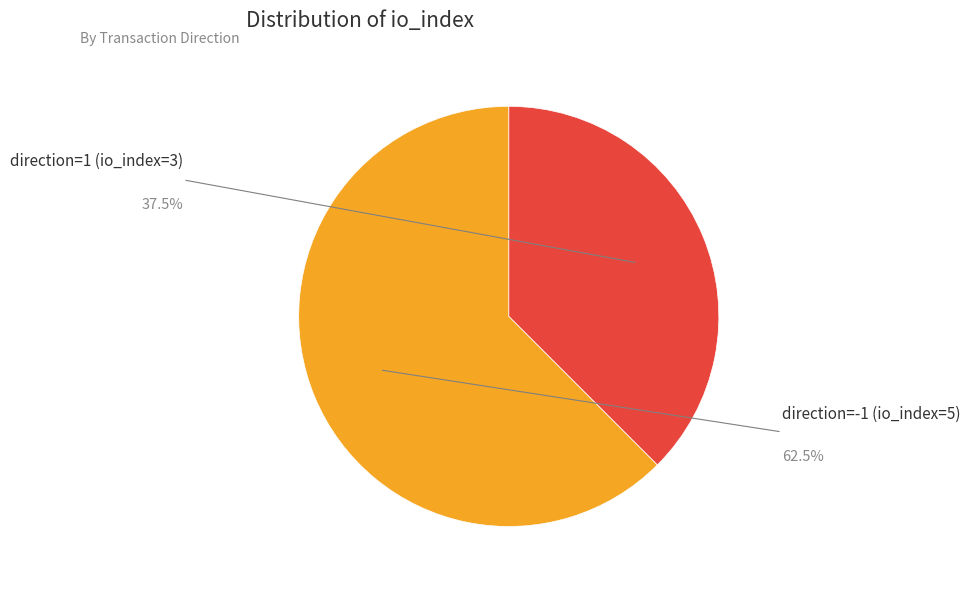

Is there any slice that represents more than half of the pie?

Yes